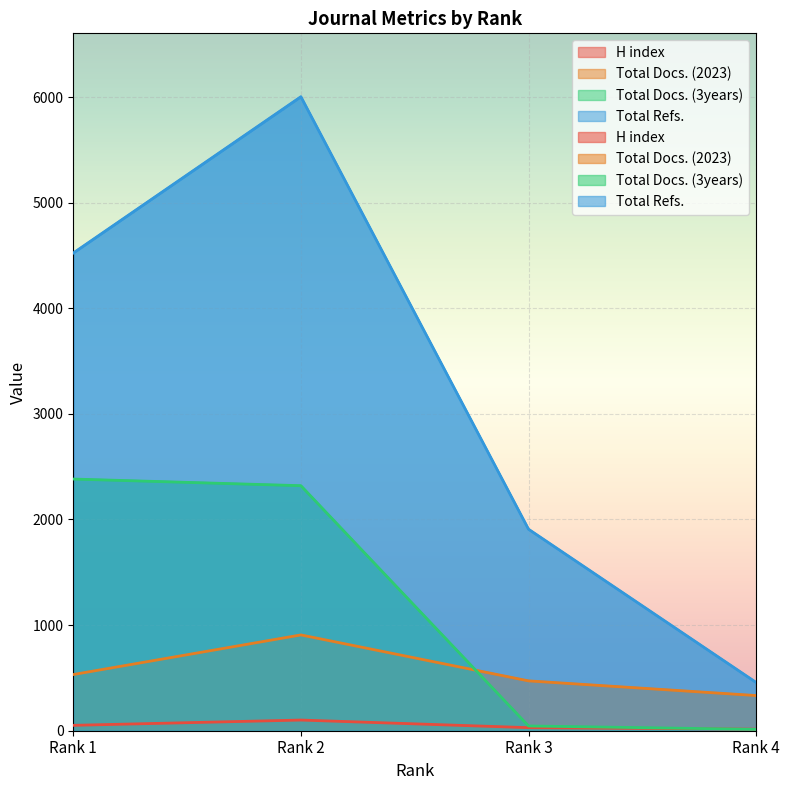

At which label does H index reach its minimum?

Rank 4